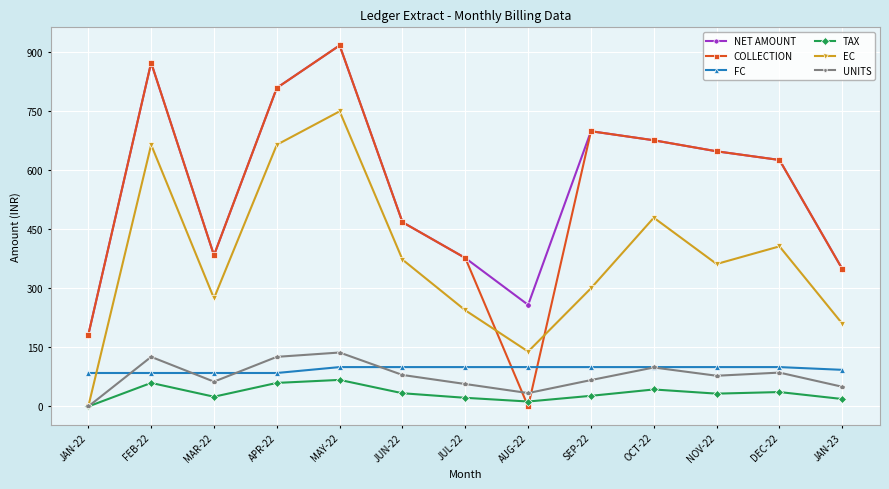

How many times do FC and COLLECTION cross each other?

2